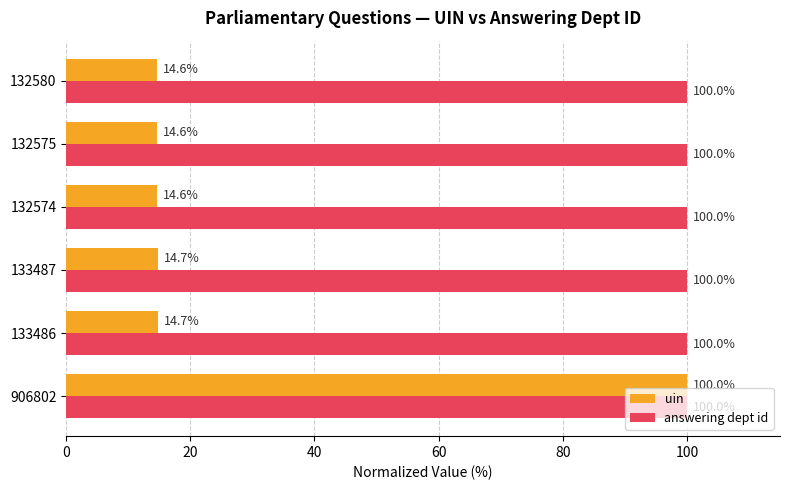

Which series has the largest total across all categories?

answering dept id